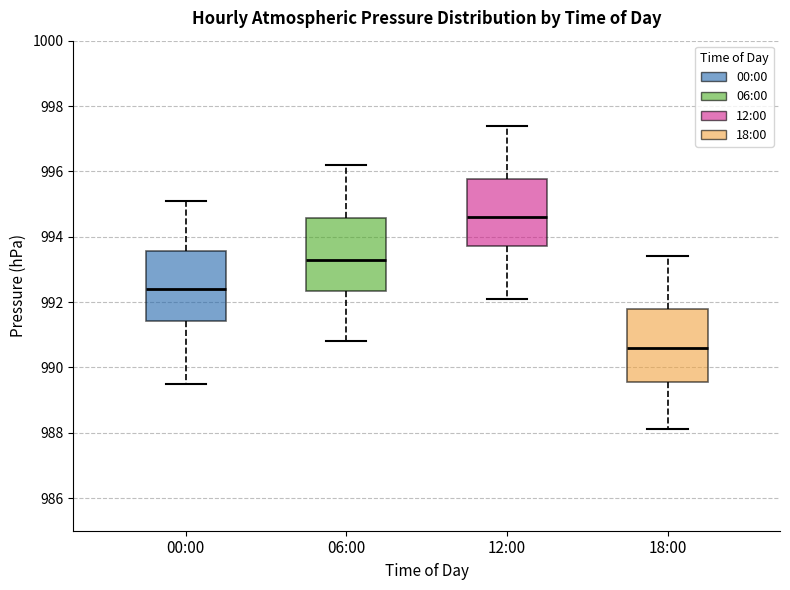

Which box has the highest median line?

12:00